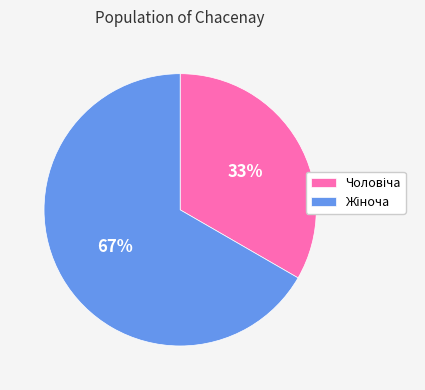

To the nearest percent, what is the average slice percentage?

50%